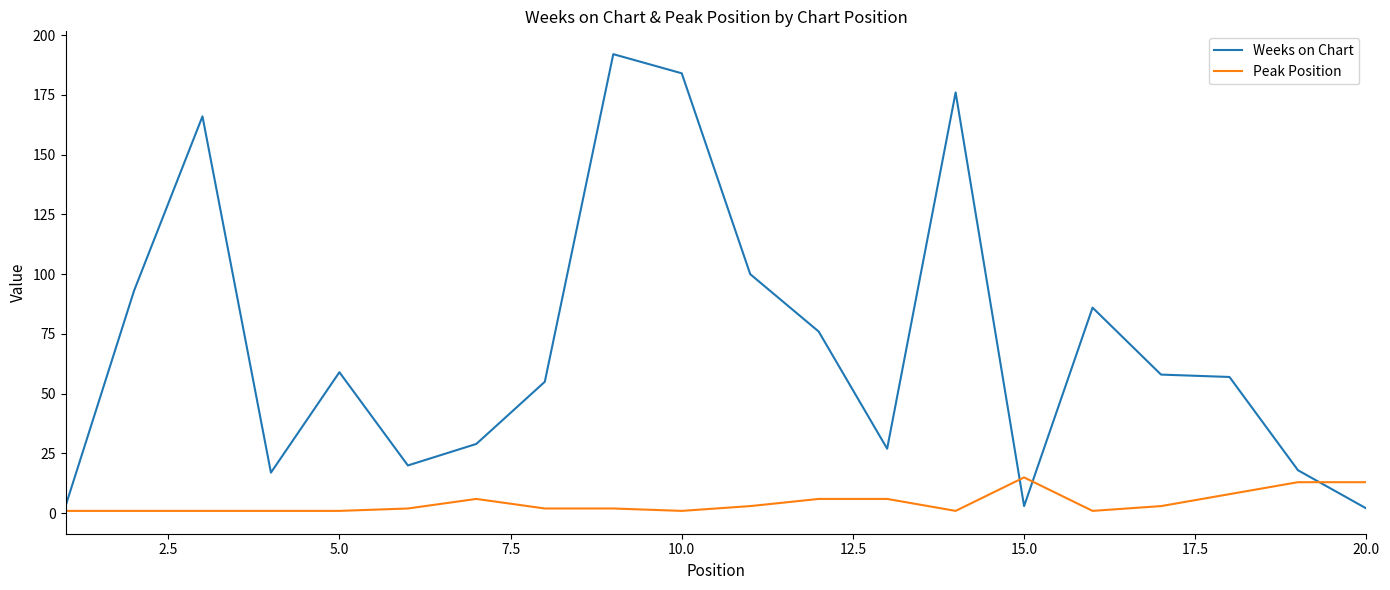

What are all the series names shown in the legend?

Weeks on Chart, Peak Position